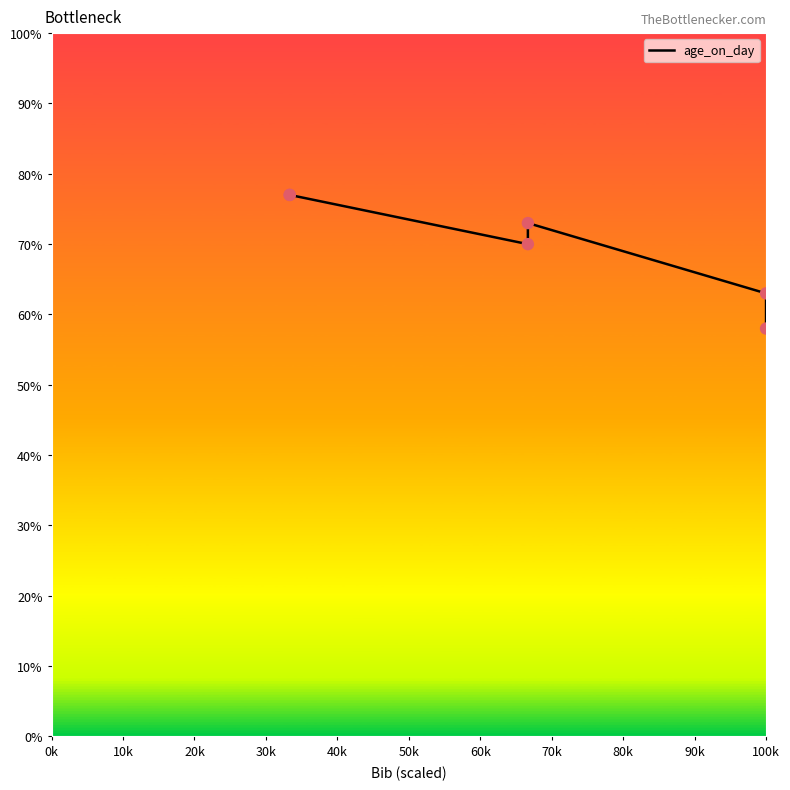

Approximately how many times larger is the value at 50k compared to 30k?

0.8